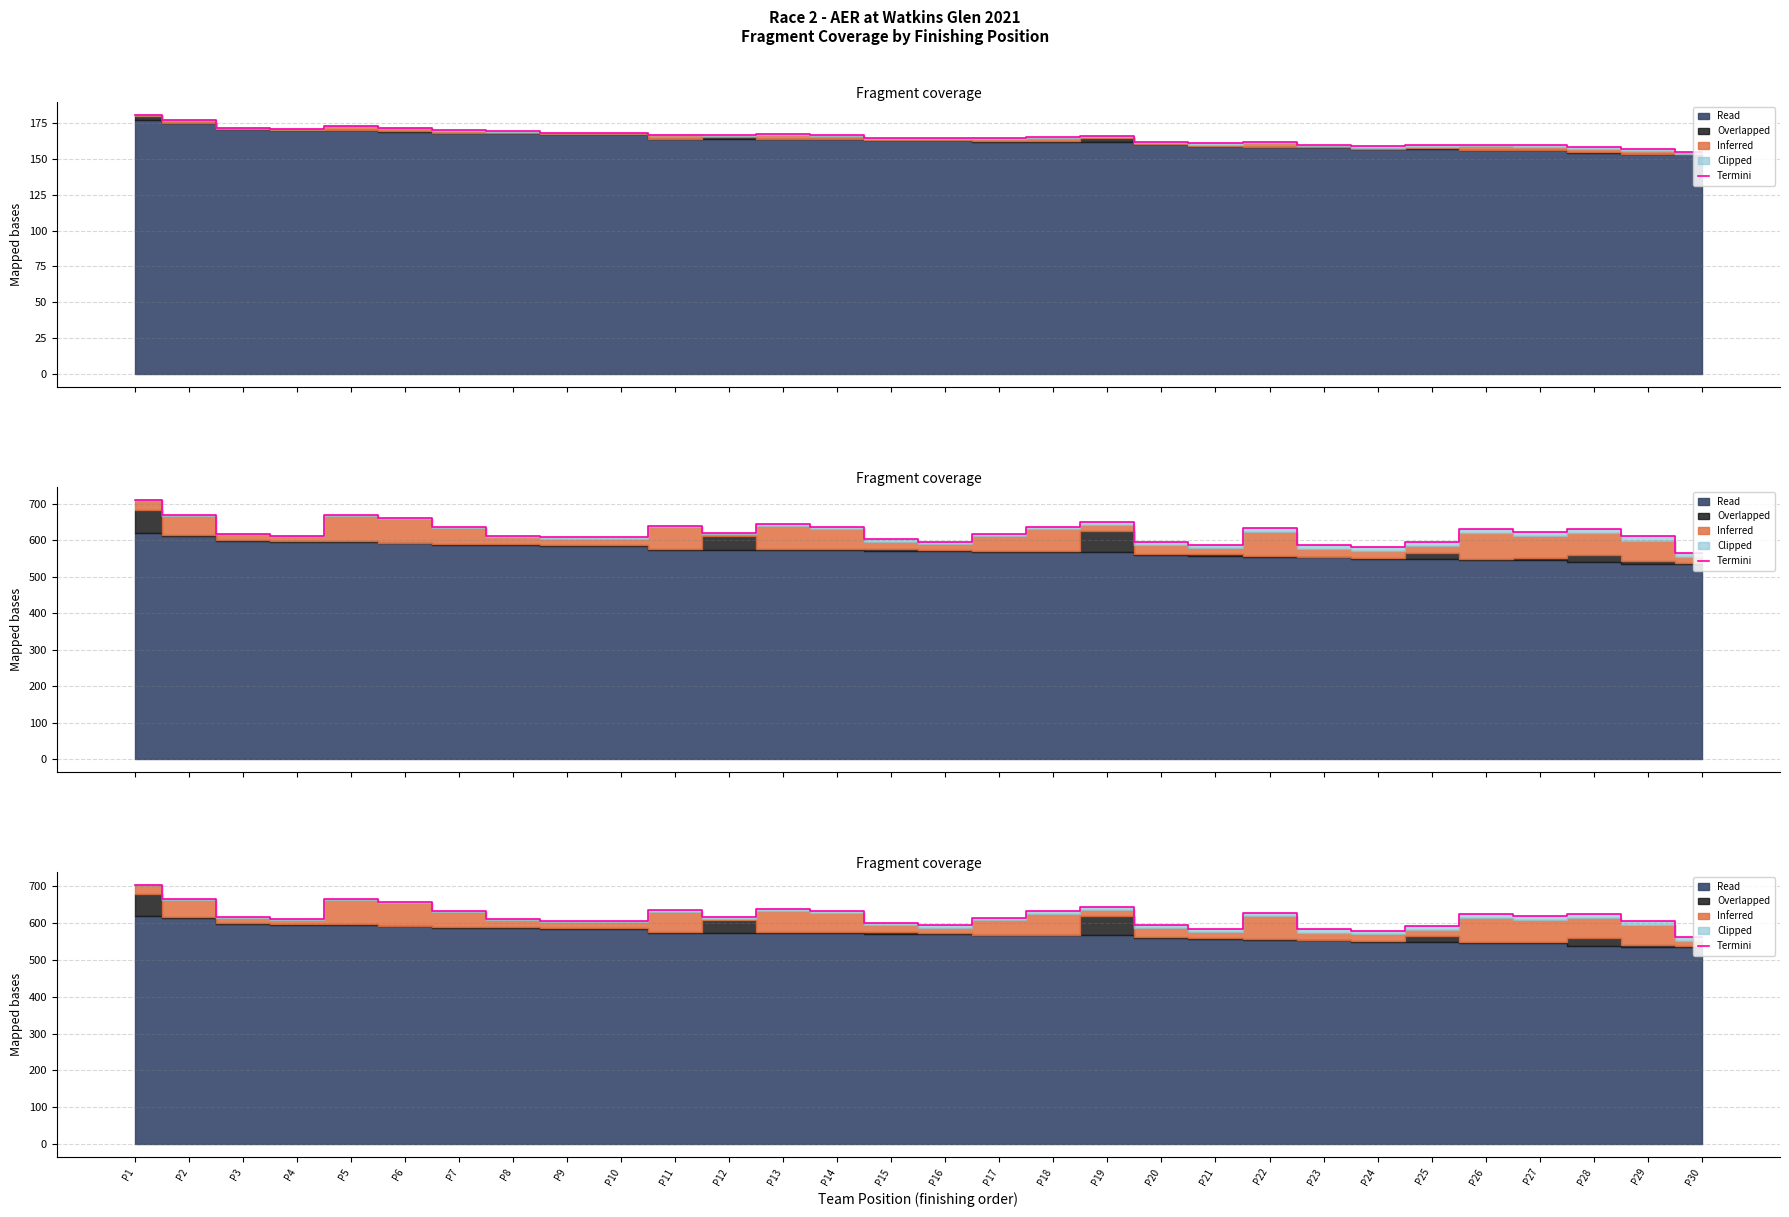

Rank the categories by value from lowest to highest.

P30, P24, P23, P21, P25, P20, P16, P15, P9, P29, P10, P8, P4, P17, P3, P12, P27, P26, P28, P22, P7, P18, P14, P11, P13, P19, P6, P5, P2, P1